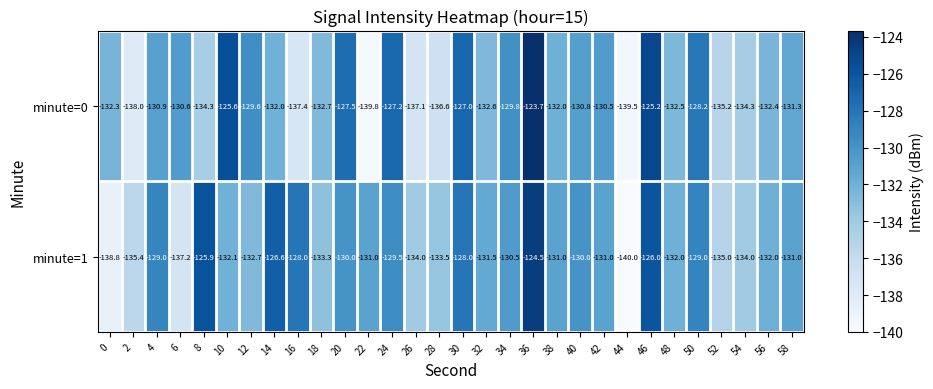

What is the minimum value shown in the chart?

-140.0